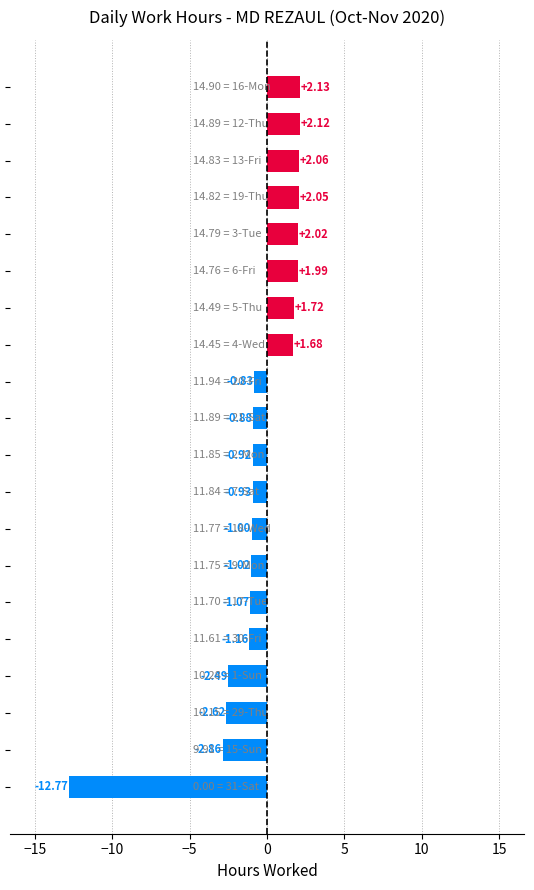

What is the sum of all values?

-12.8